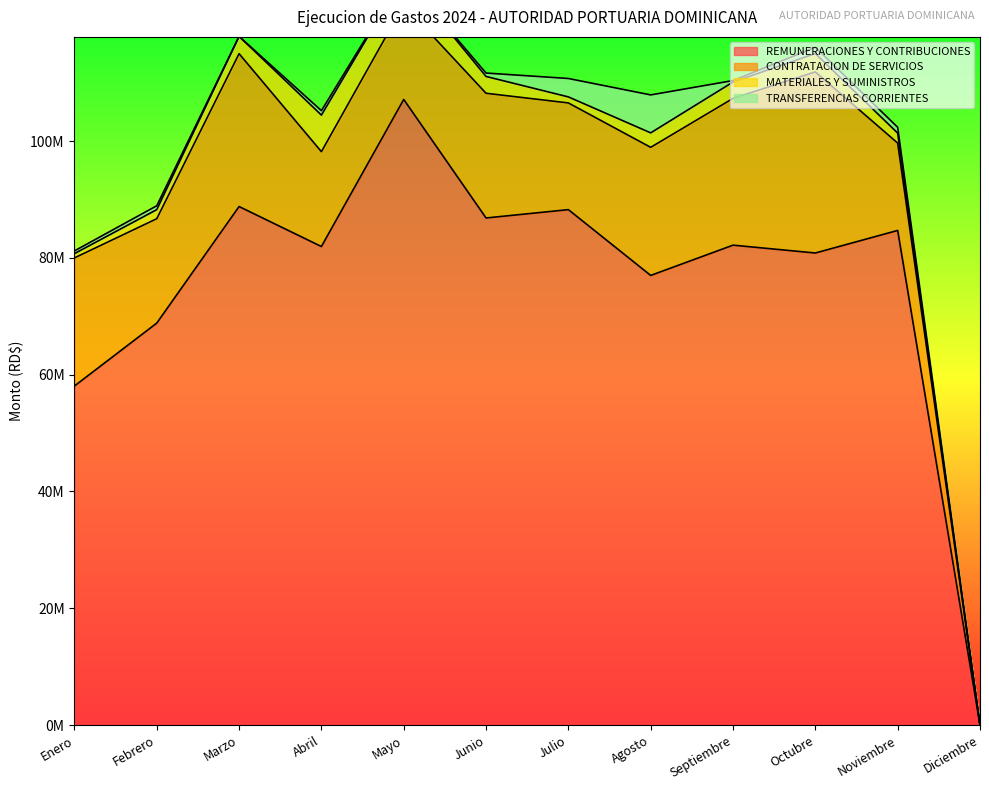

What is the sum of all TRANSFERENCIAS CORRIENTES values?

14442266.8